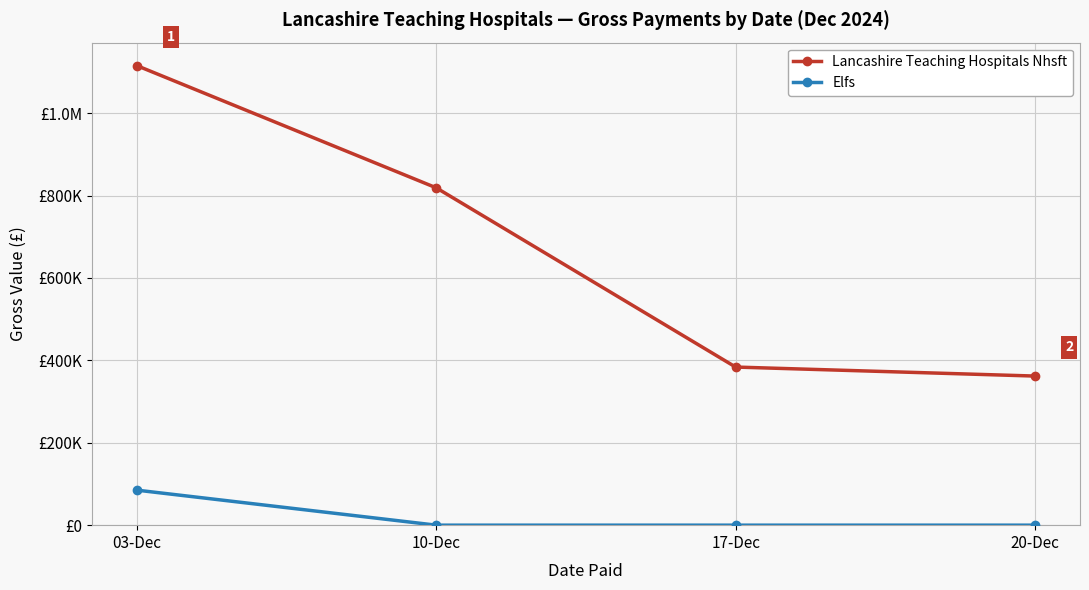

Rank the series at 20-Dec from highest to lowest value.

Lancashire Teaching Hospitals Nhsft, Elfs